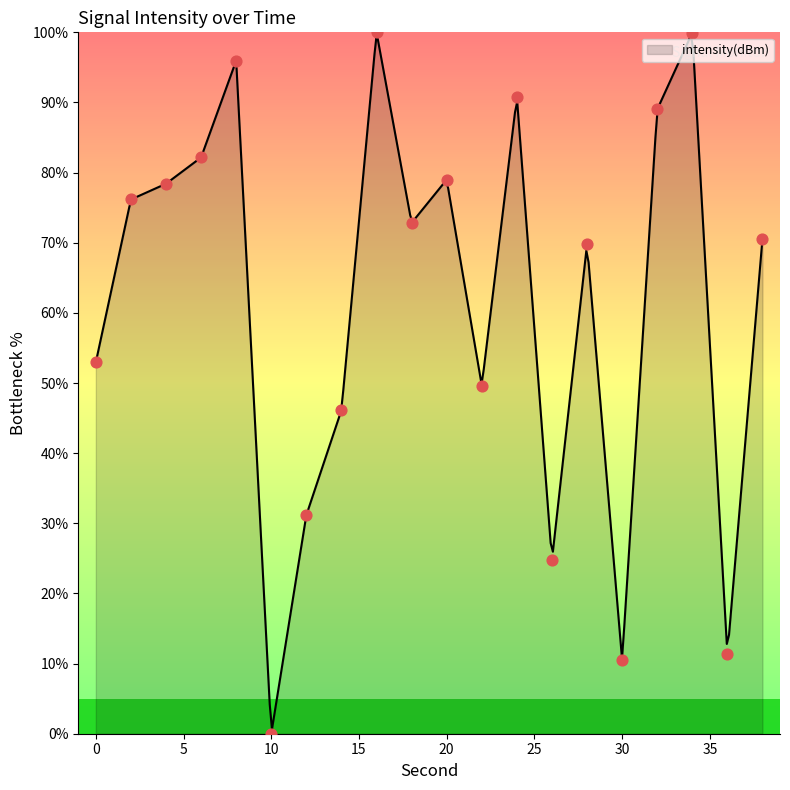

Which has a higher value, 18 or 0?

18